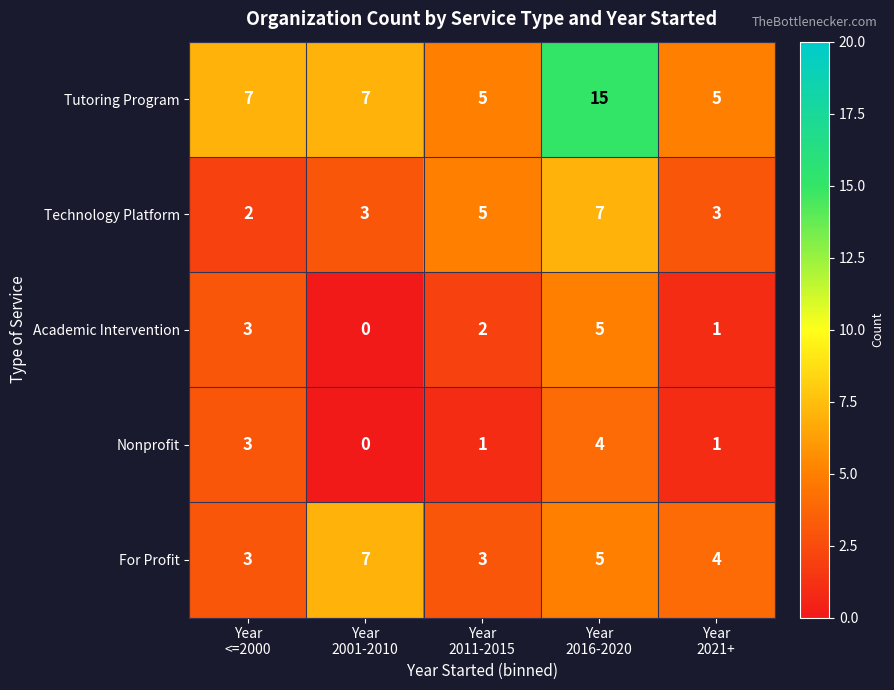

Which series has the widest spread of values?

Tutoring Program